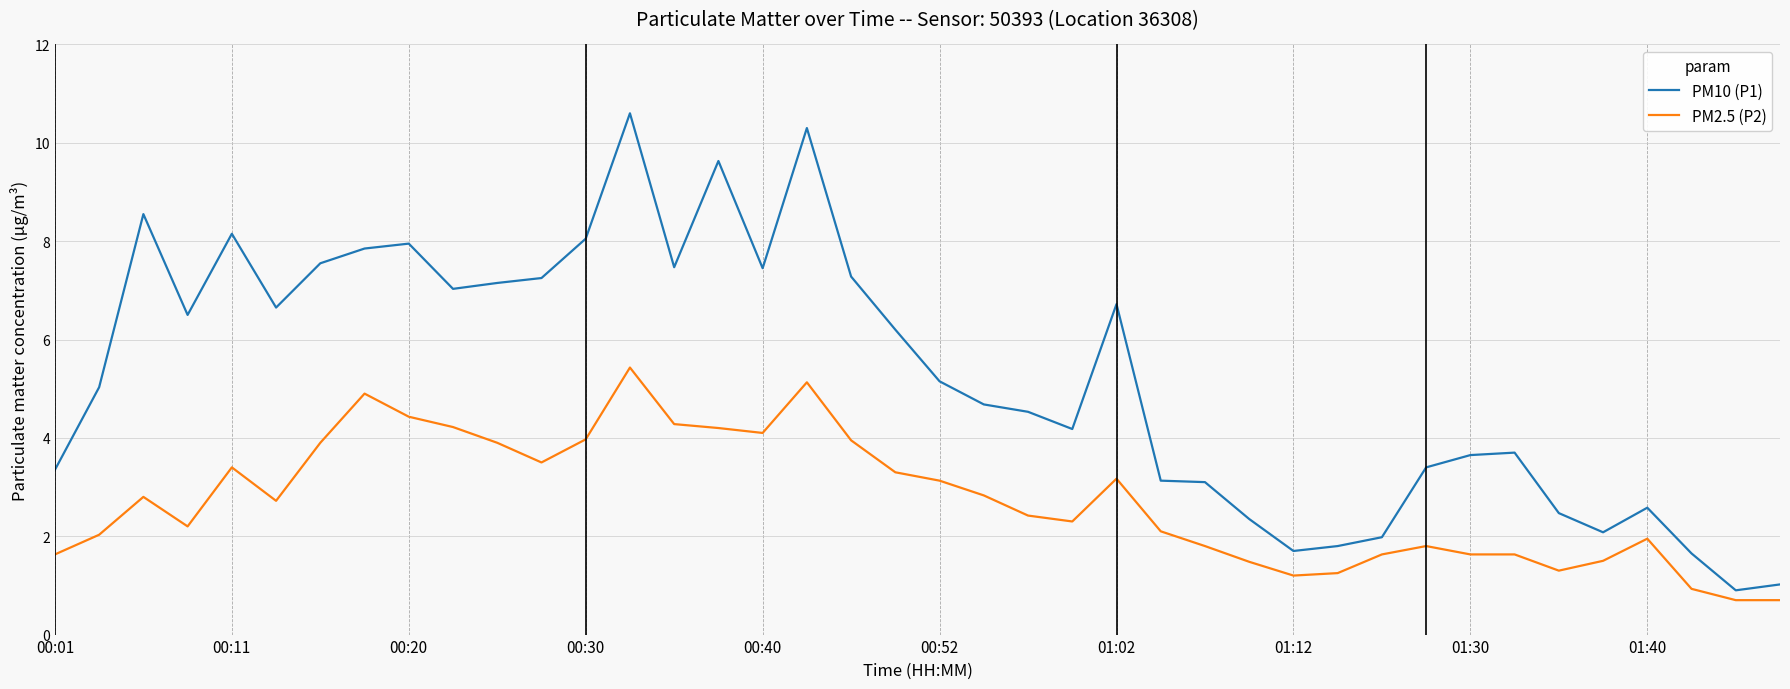

True or false: PM2.5 (P2) has more than 0 points higher than both neighbors.

True